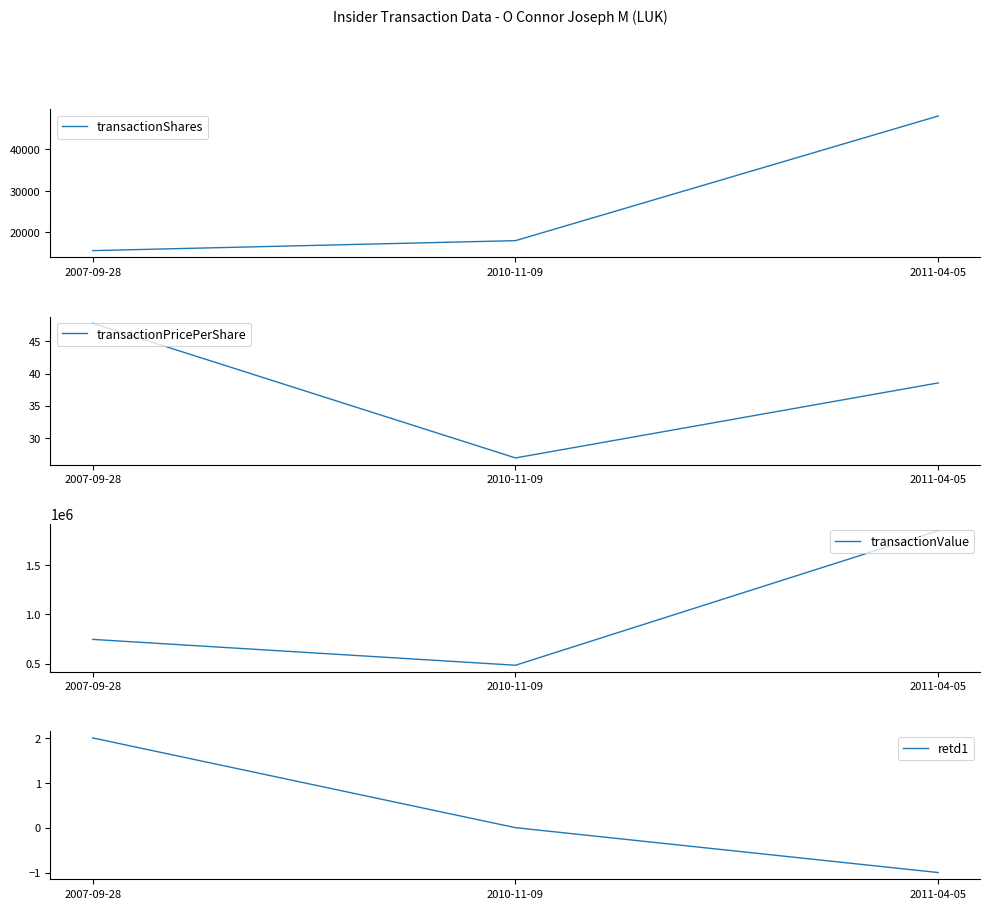

Is the value of transactionShares at 2010-11-09 greater than the value of transactionValue at 2011-04-05?

No